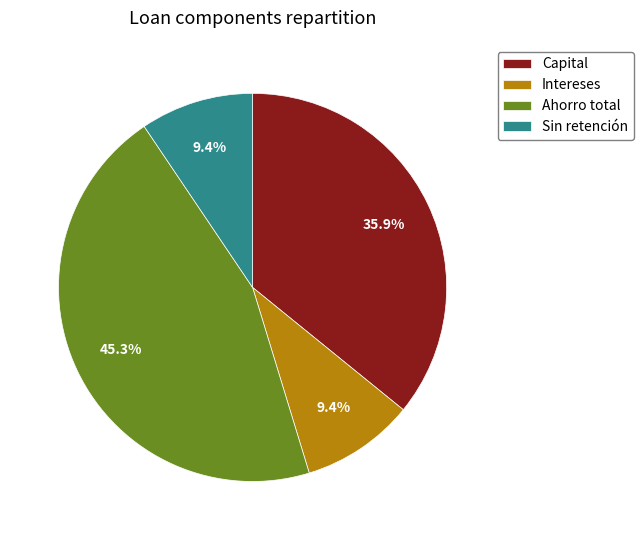

Count the number of slices in the pie.

4